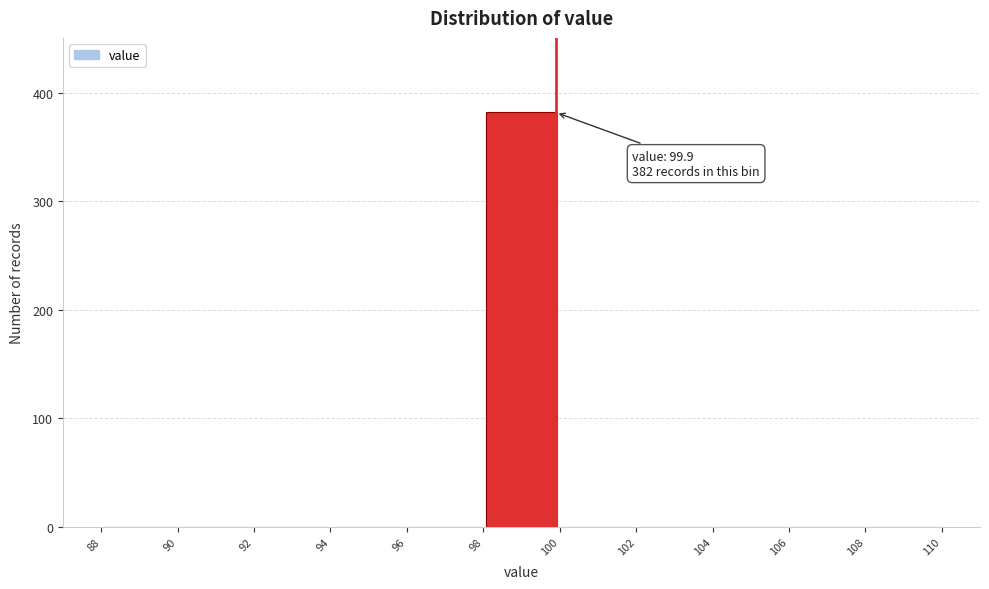

Over which range of the x-axis is the bar tallest?

98 to 100